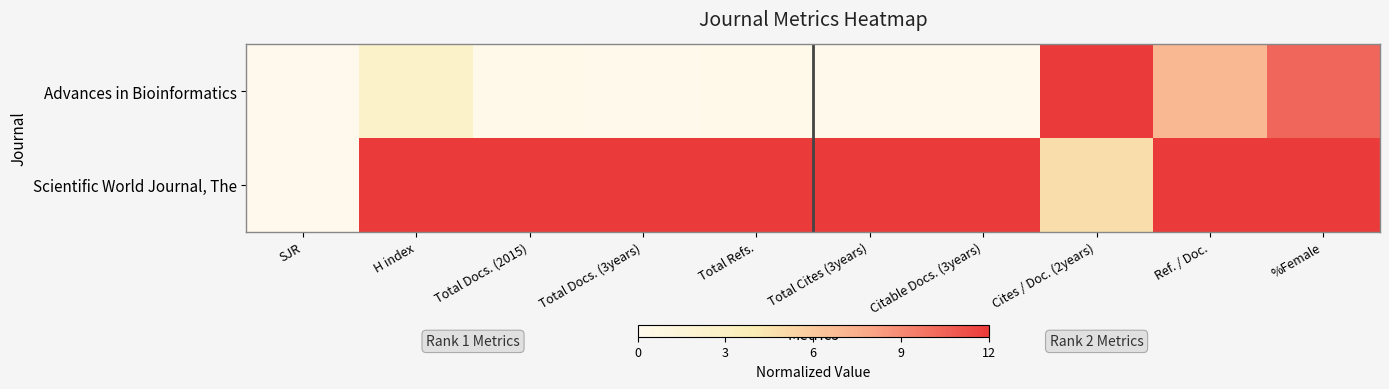

At which category is the sum across all series the highest?

%Female